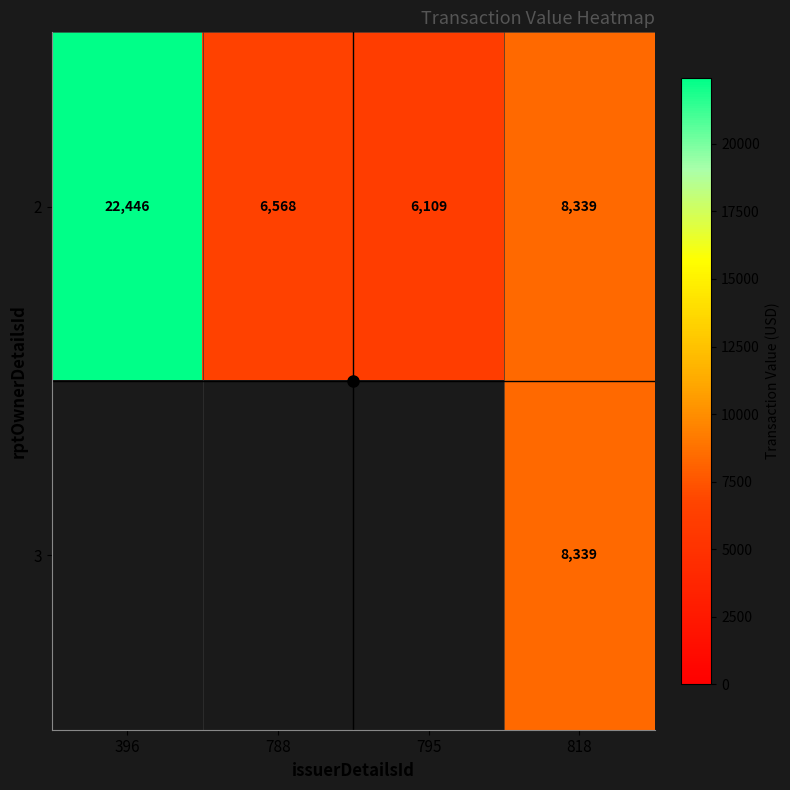

List the labels in order of 2 value, largest first.

396, 818, 788, 795